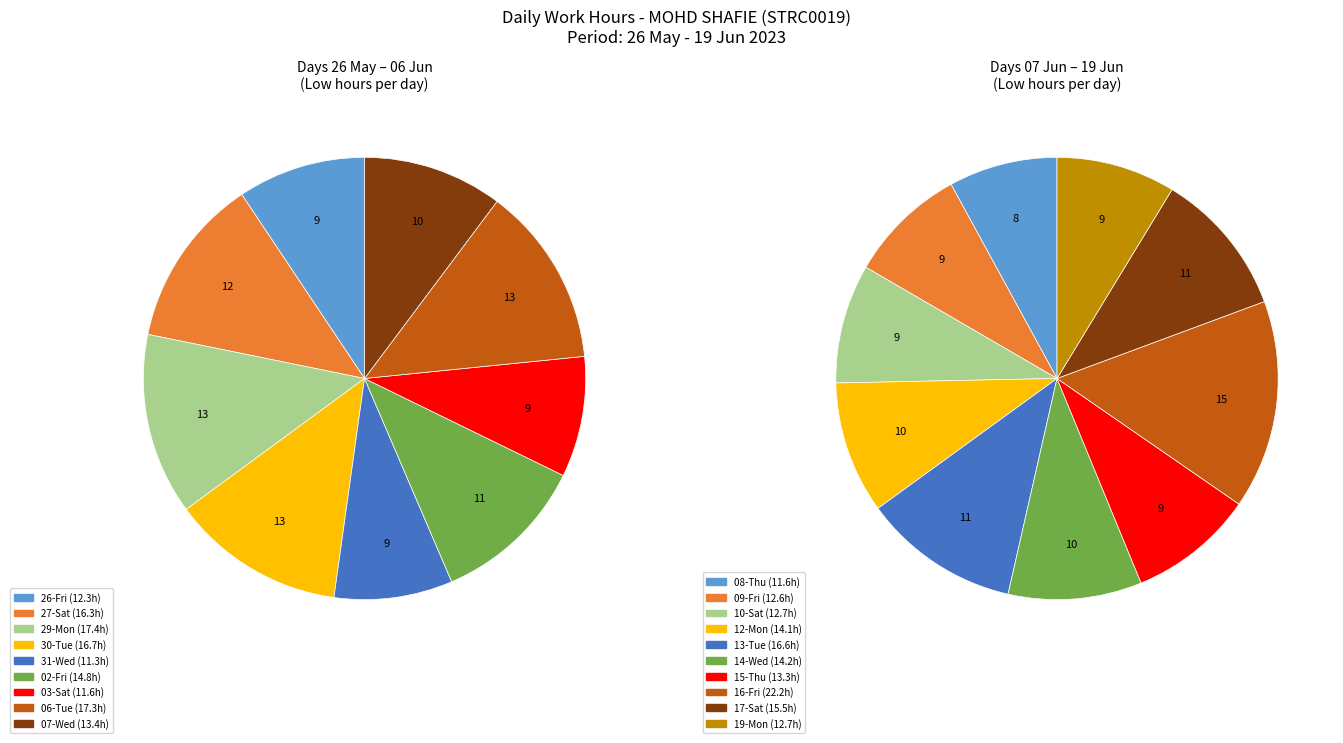

Do 19-Mon and 10-Sat together represent more than half of the pie?

No